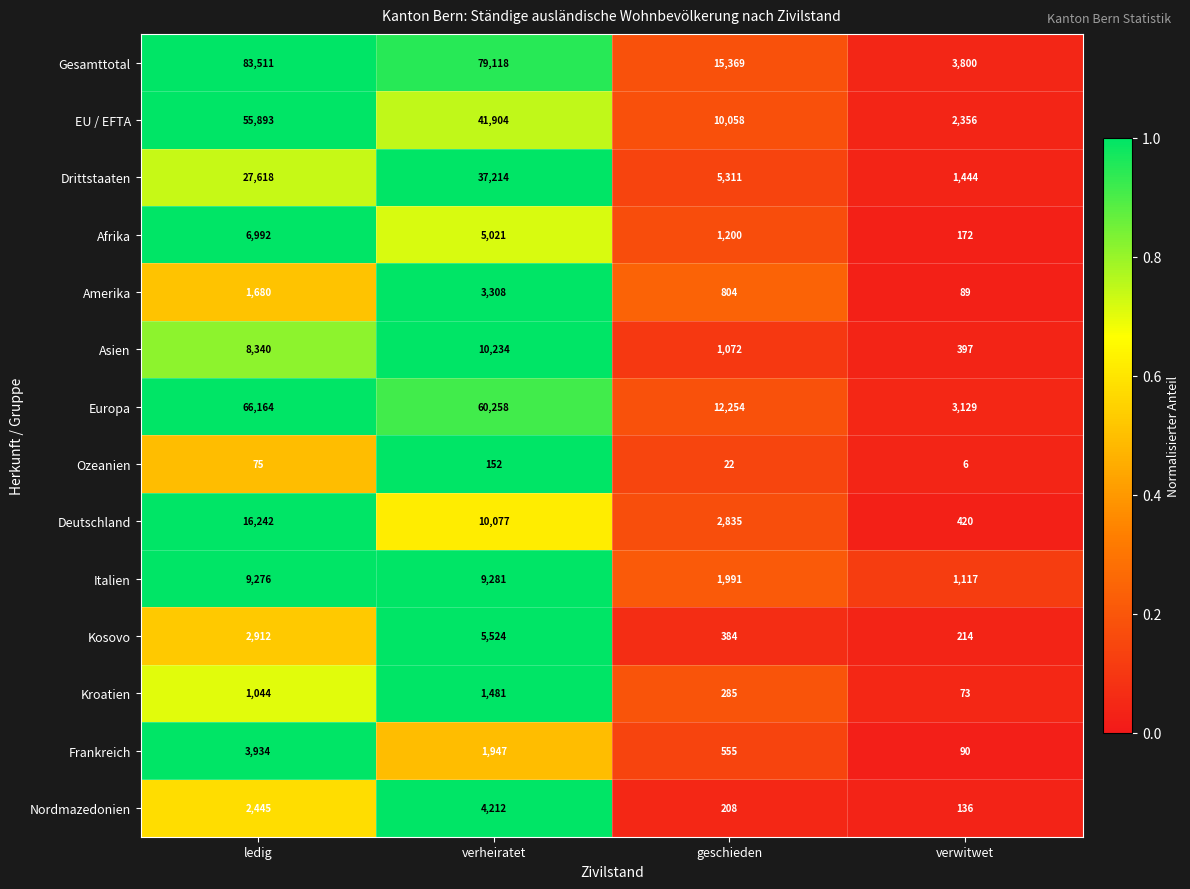

What is the sum of all Deutschland values?

29574